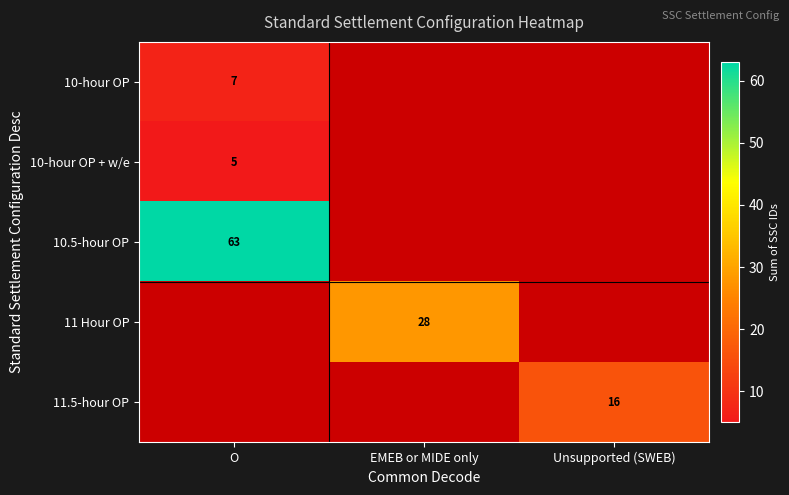

How many series are shown in this chart?

5